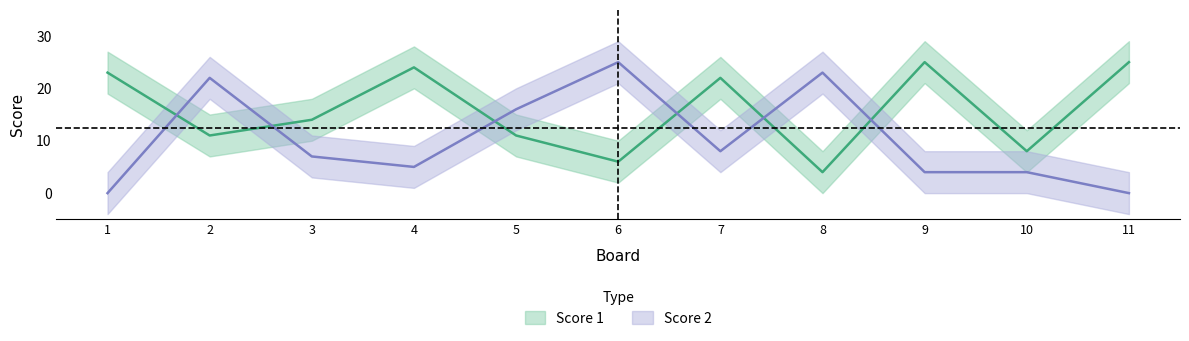

List the series in order of their overall mean, highest first.

Score 1, Score 2